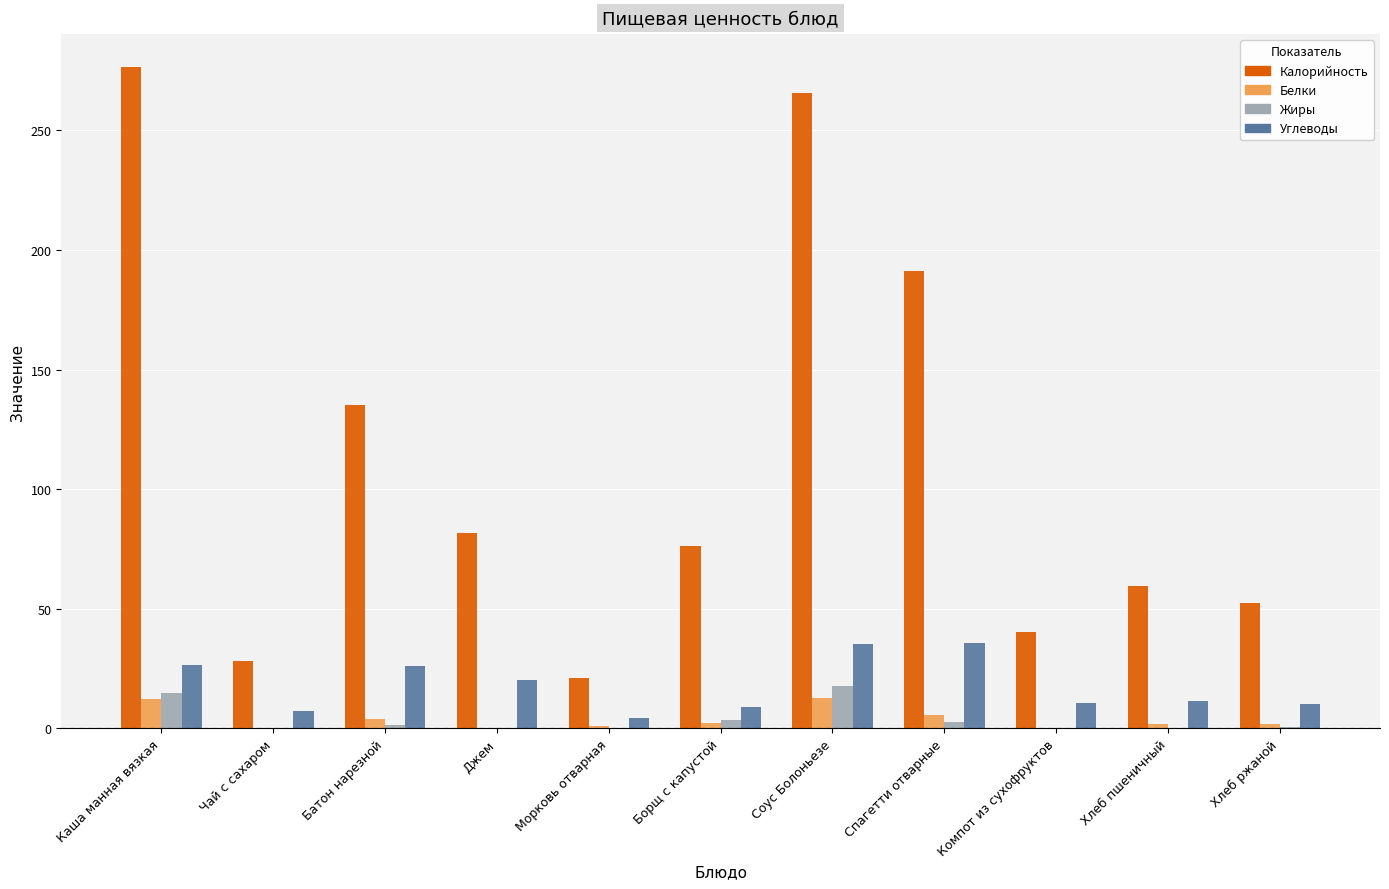

Which series has the largest total across all categories?

Калорийность